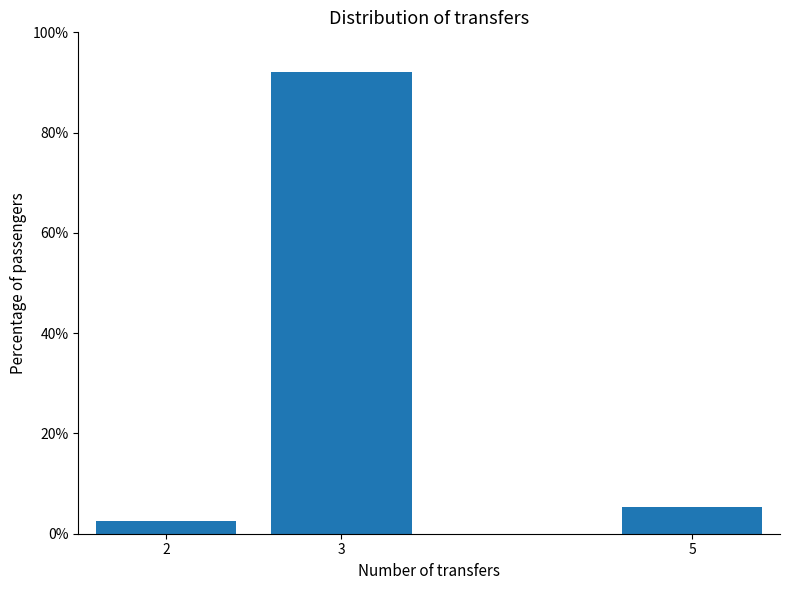

Reading right to left, list all the values displayed in this chart.

5.3	92.1	2.6